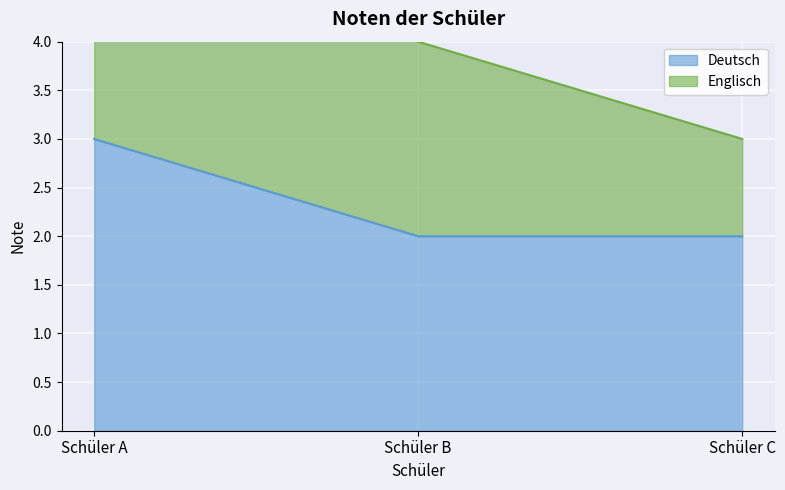

What is the maximum value for Deutsch?

3